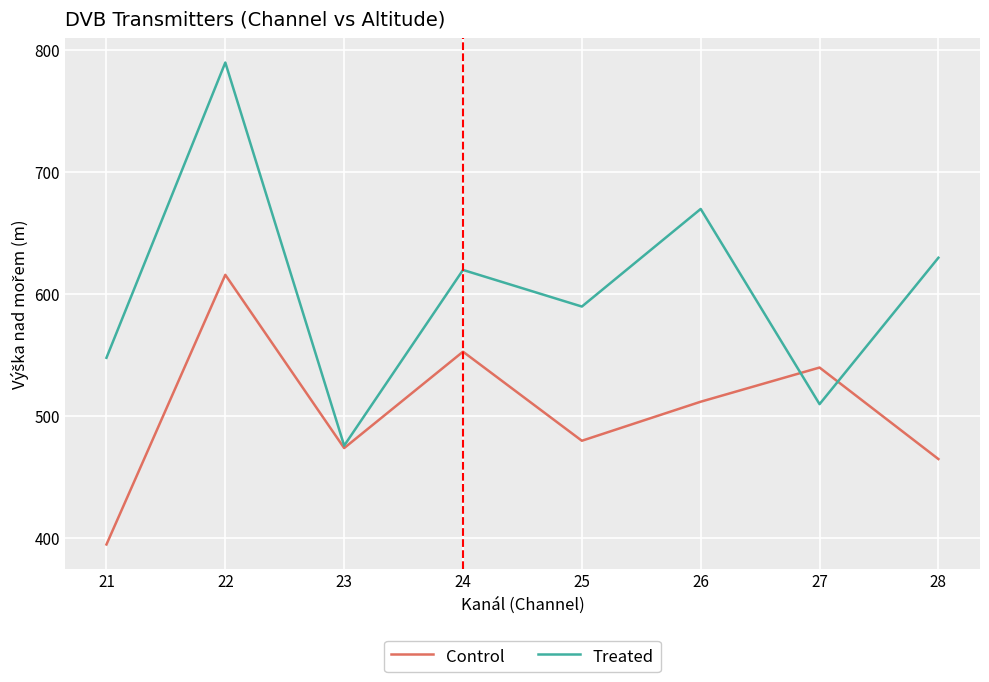

How many distinct data groups are displayed?

2